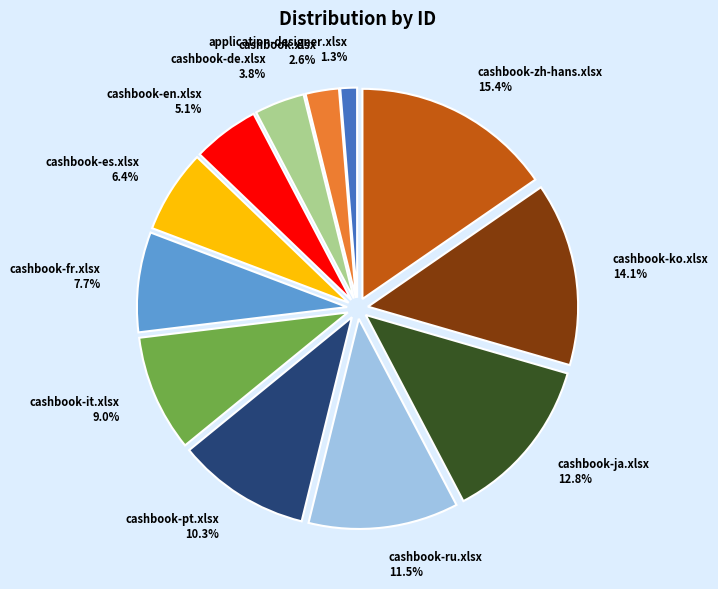

Which slice is the smallest?

application-designer.xlsx